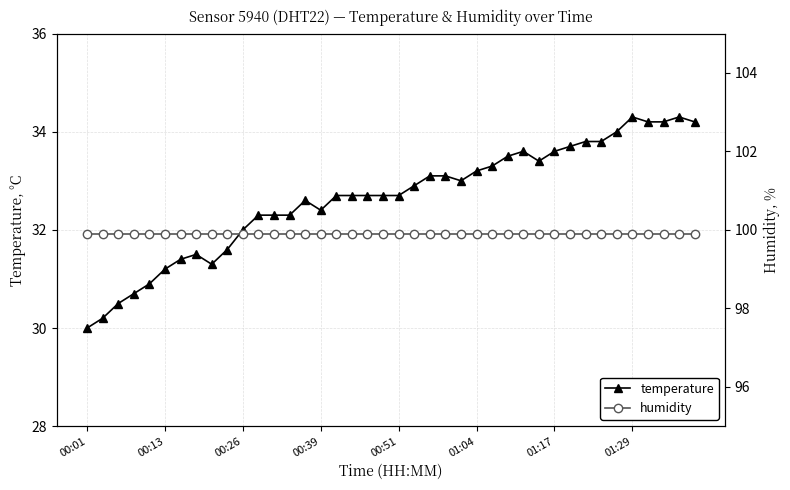

True or false: humidity and temperature intersect in this chart.

False